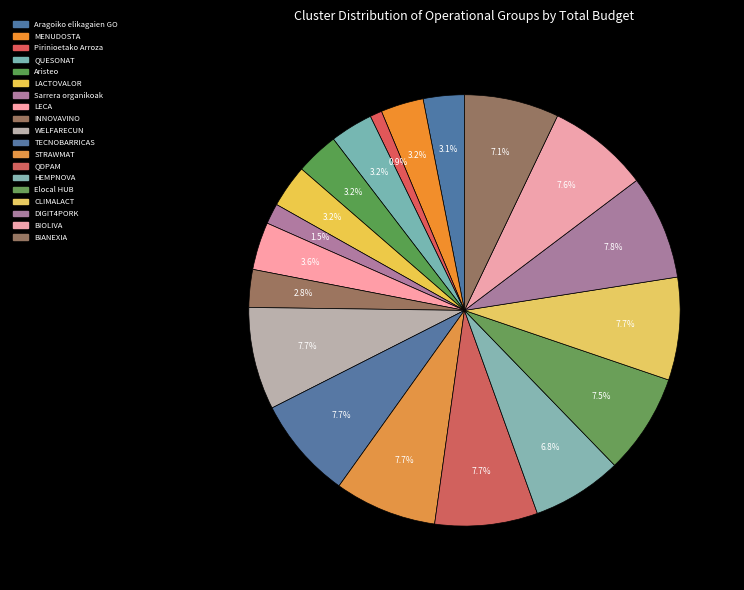

How many segments does this pie chart have?

19